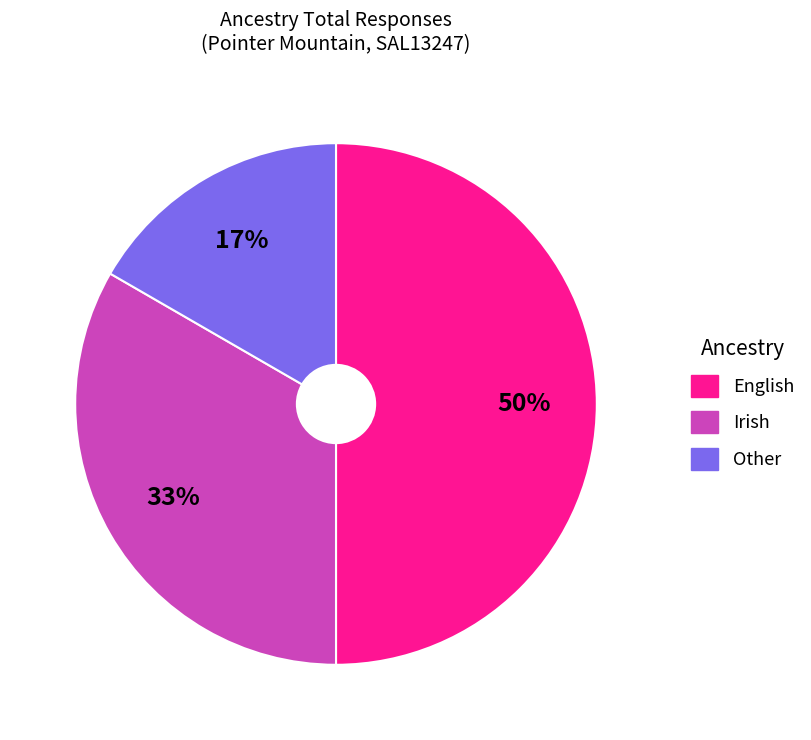

Between Irish and Other, which is larger?

Irish